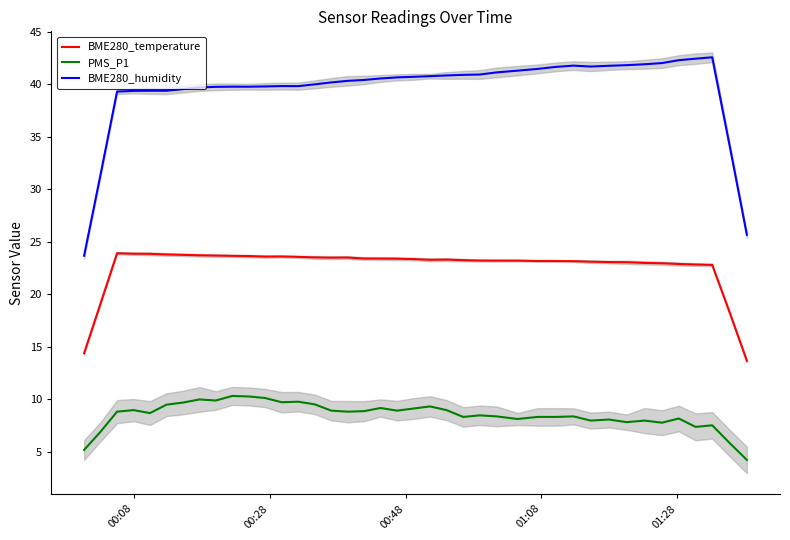

What is the maximum value for BME280_temperature?

23.9